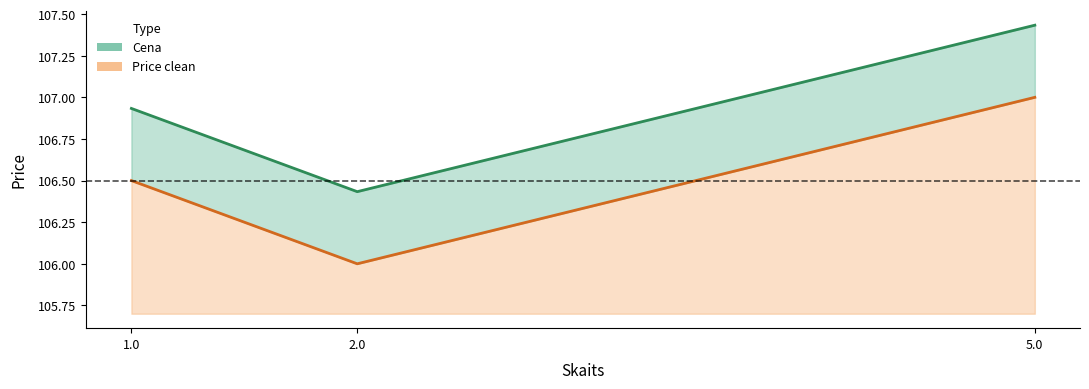

Which series has the largest total across all categories?

Cena line